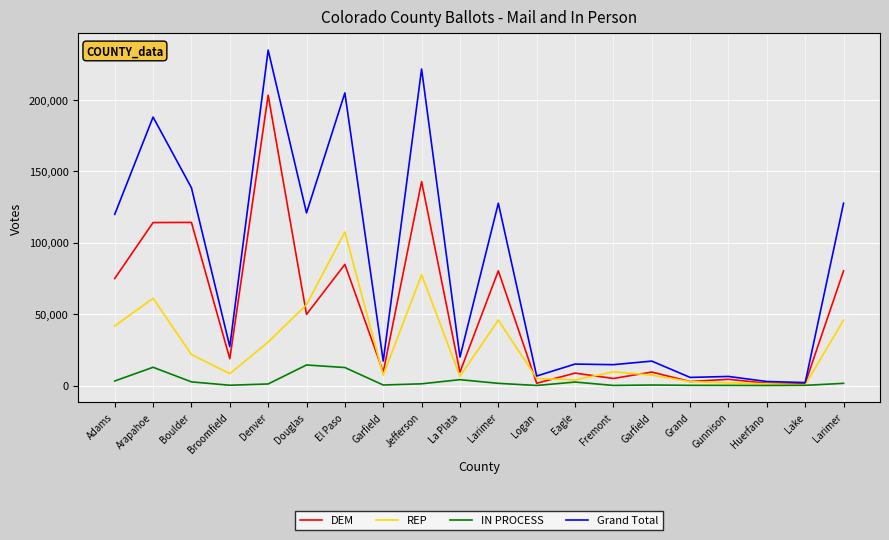

What is the maximum value for REP?

107429